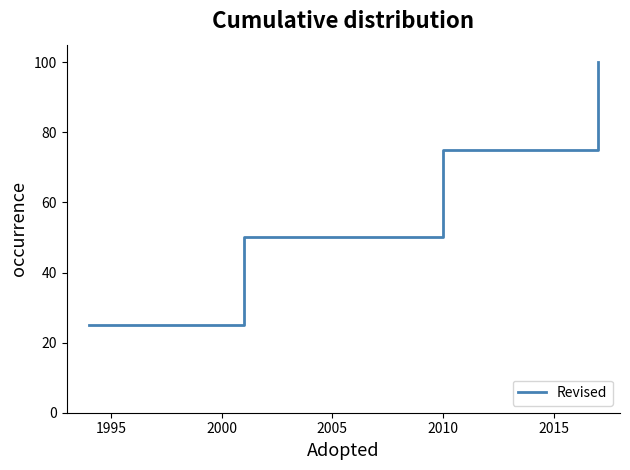

Is this an area chart (filled region under the line)?

No